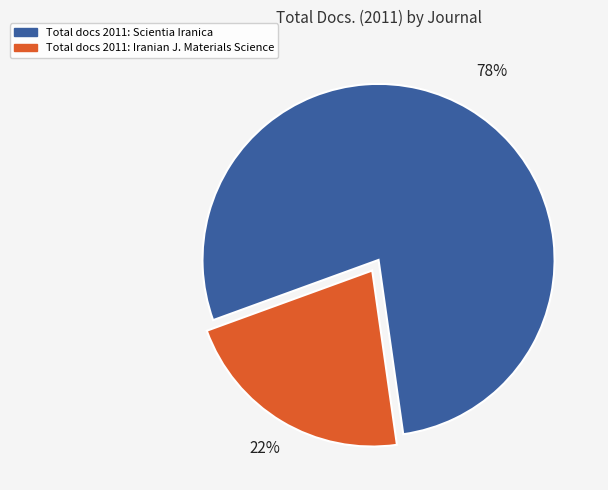

To the nearest percent, what is the average slice percentage?

50%